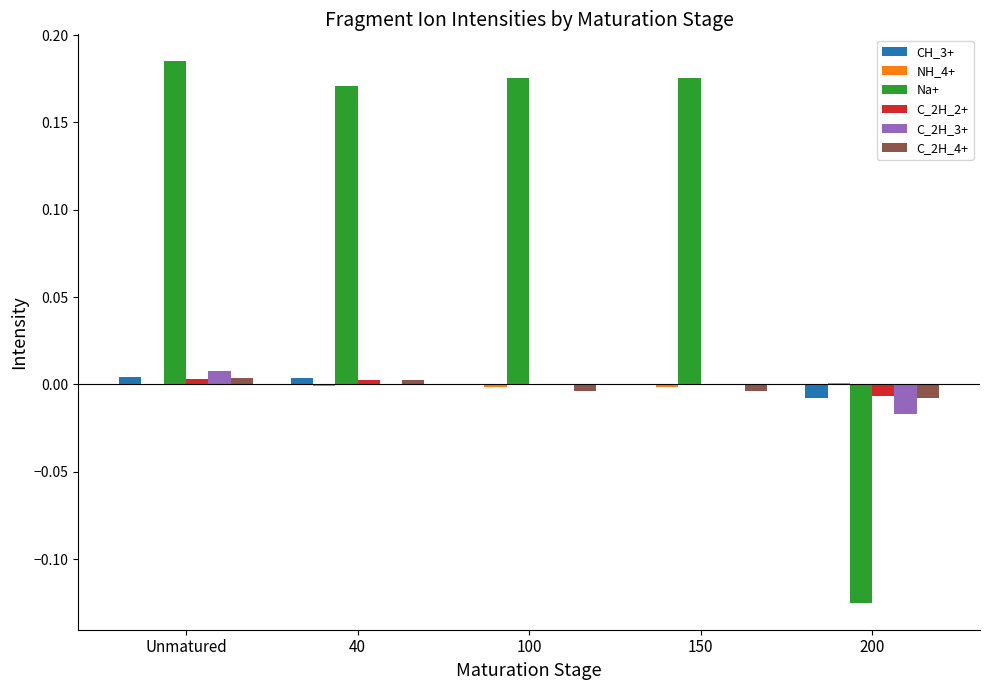

True or false: C_2H_2+ has a value of 0.0 at Unmatured.

True